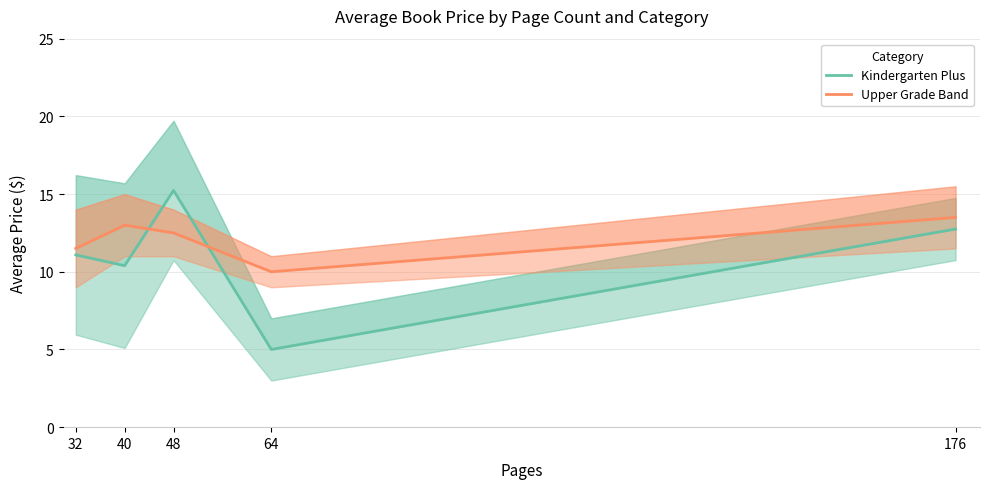

List the labels in order of Kindergarten Plus value, largest first.

48, 176, 32, 40, 64